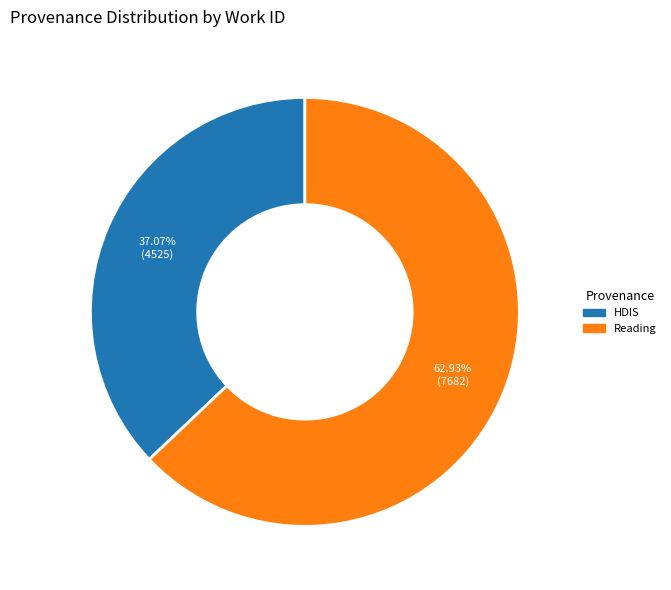

Which category accounts for the majority?

Reading